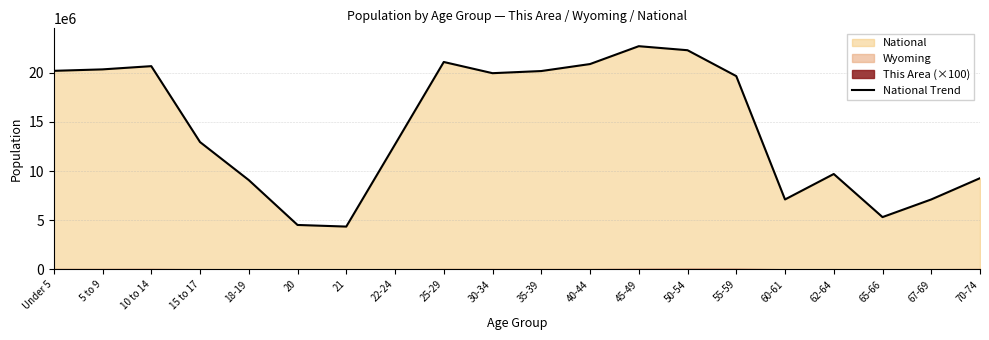

Rank the categories by value from highest to lowest.

45-49, 50-54, 25-29, 40-44, 10 to 14, 5 to 9, Under 5, 35-39, 30-34, 55-59, 15 to 17, 22-24, 62-64, 70-74, 18-19, 67-69, 60-61, 65-66, 20, 21